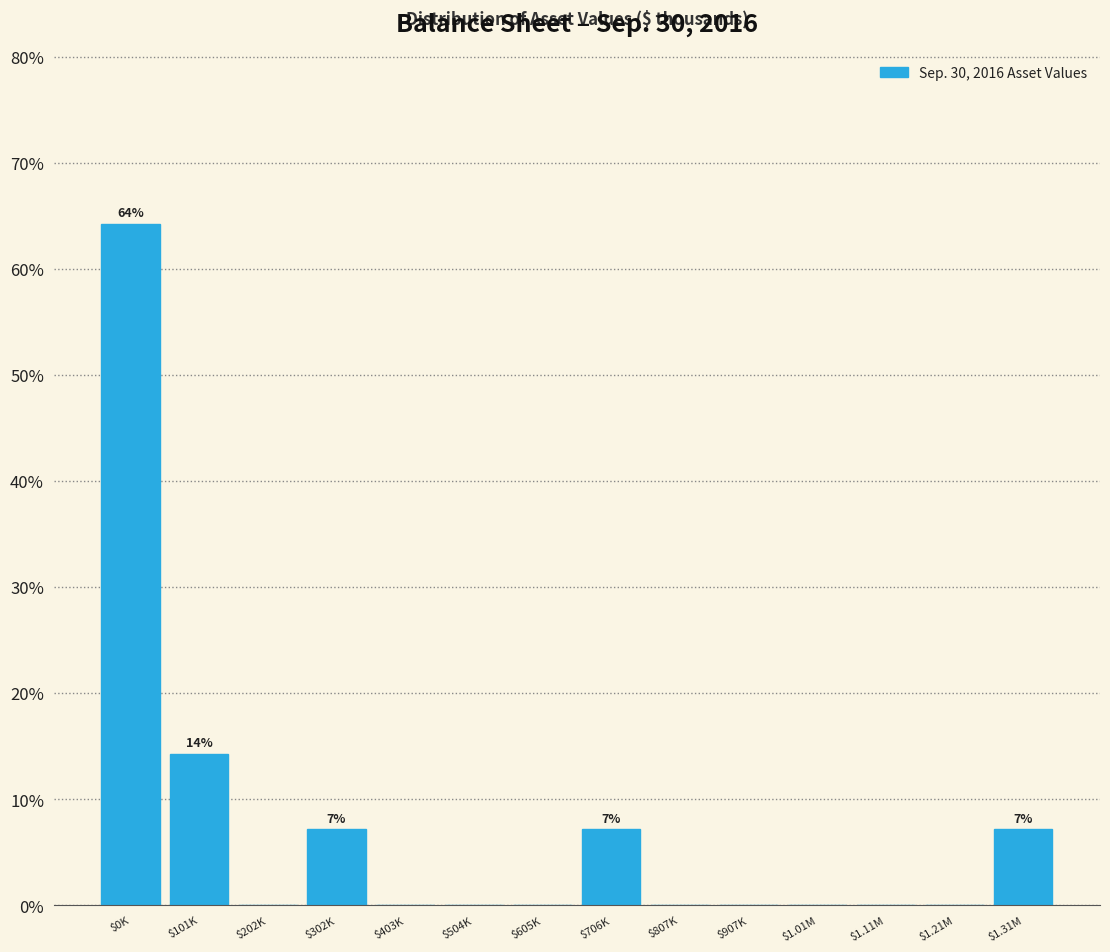

The value at $403K is 36.3. True or false?

False